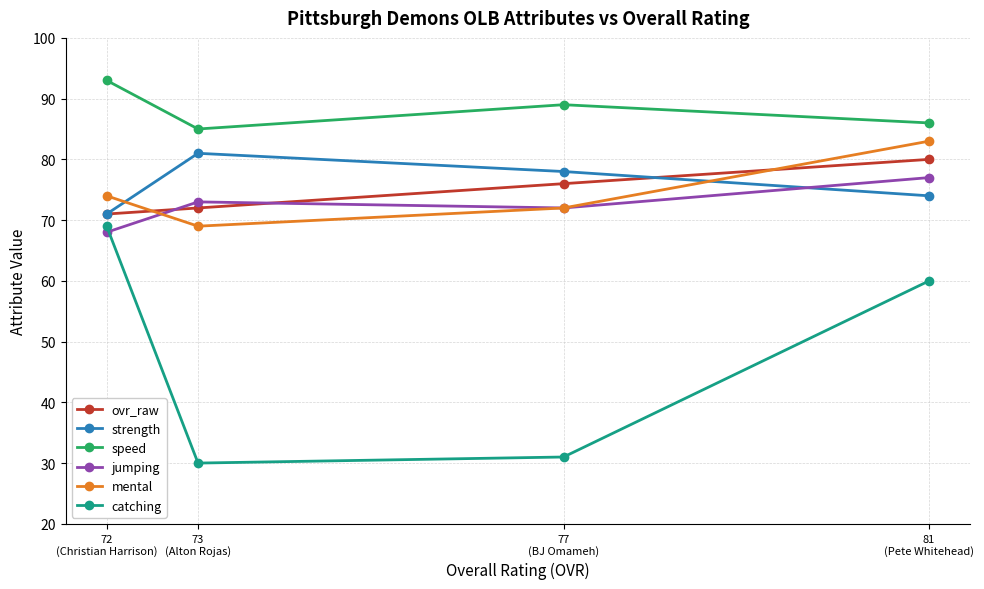

Which series changed the most between 81
(Pete Whitehead) and 77
(BJ Omameh)?

catching